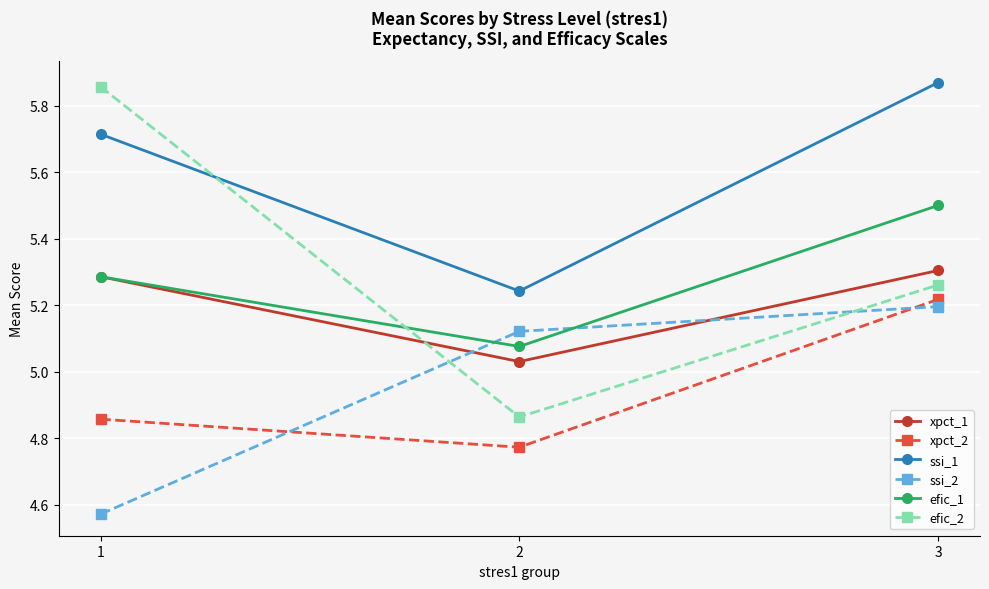

What is the sum of the xpct_1 values at 3 and 2?

10.3